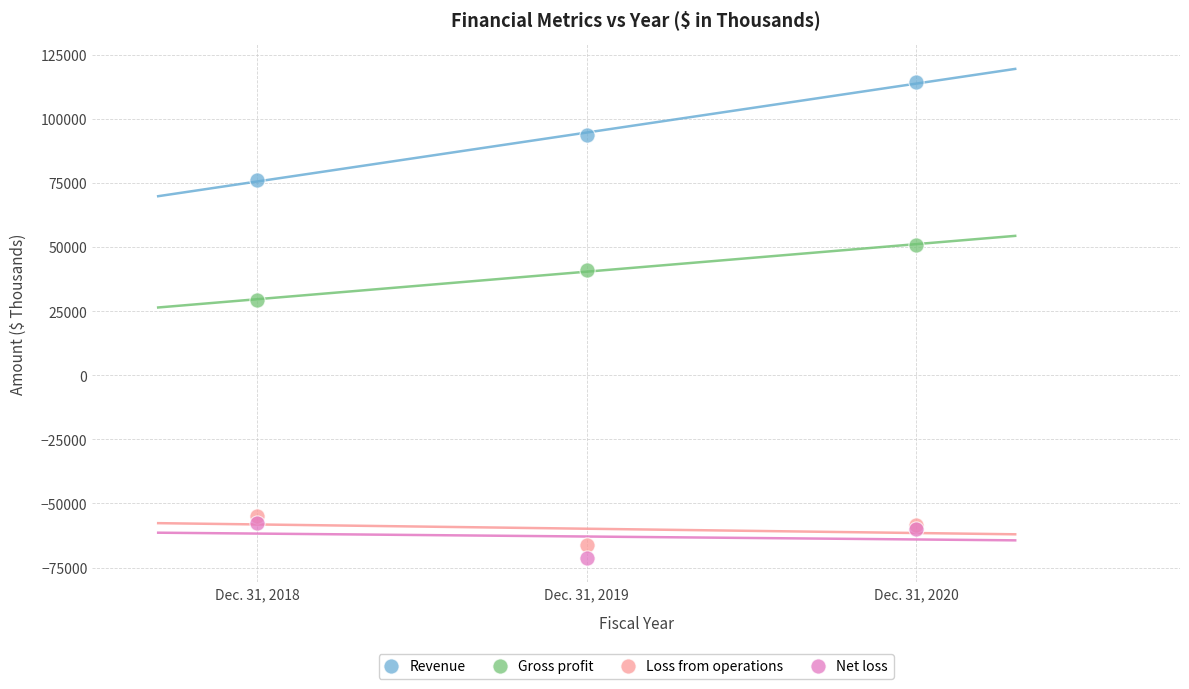

Which series has the largest Y range (max minus min)?

Revenue